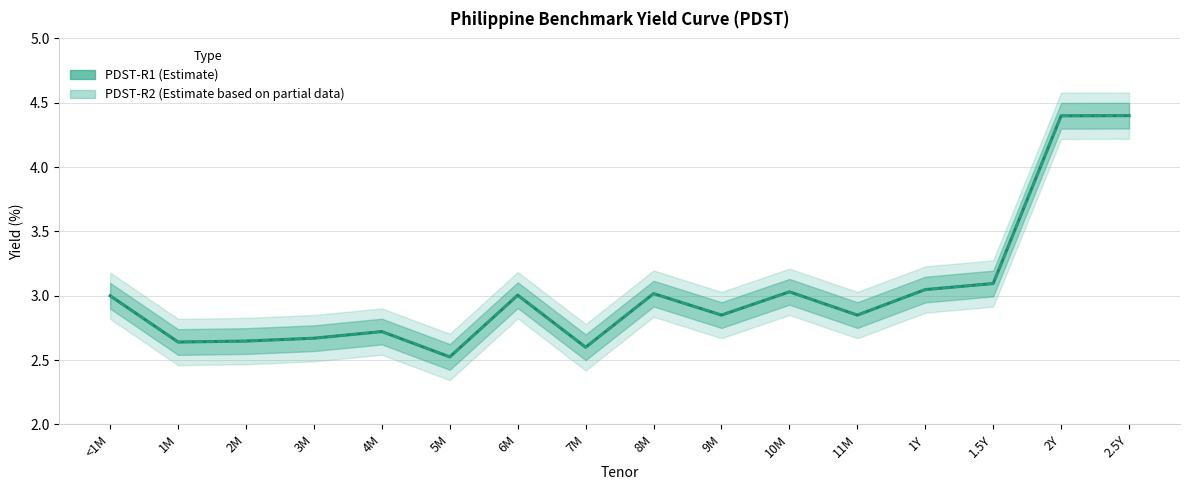

What is the total value across all series at 5M?

5.0